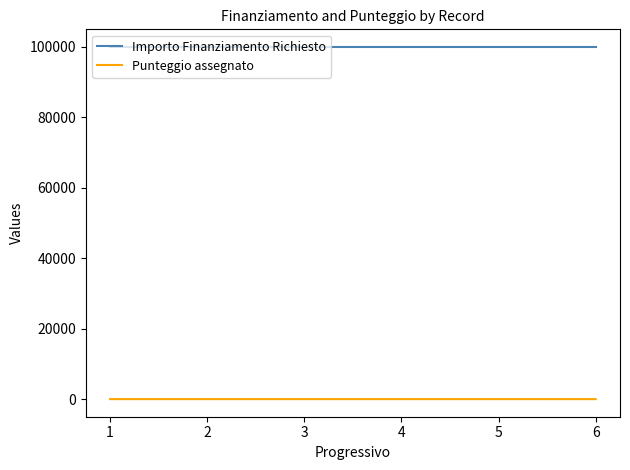

Does the chart display data point markers on the line(s)?

No